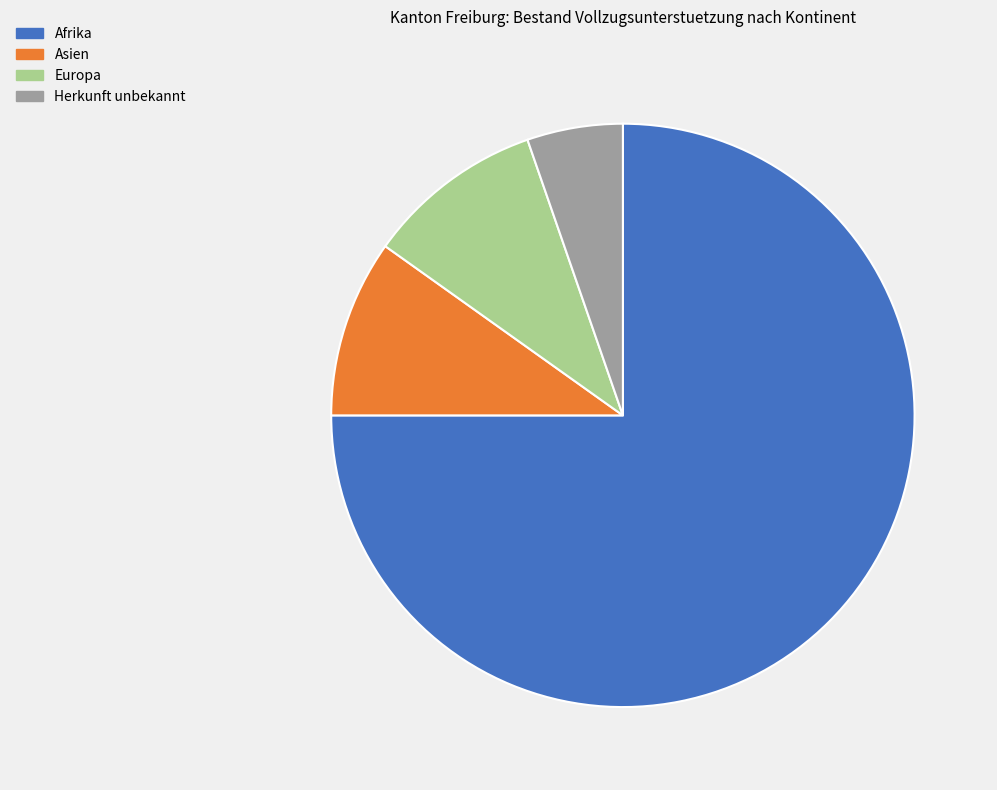

How many slices are in this pie chart?

4